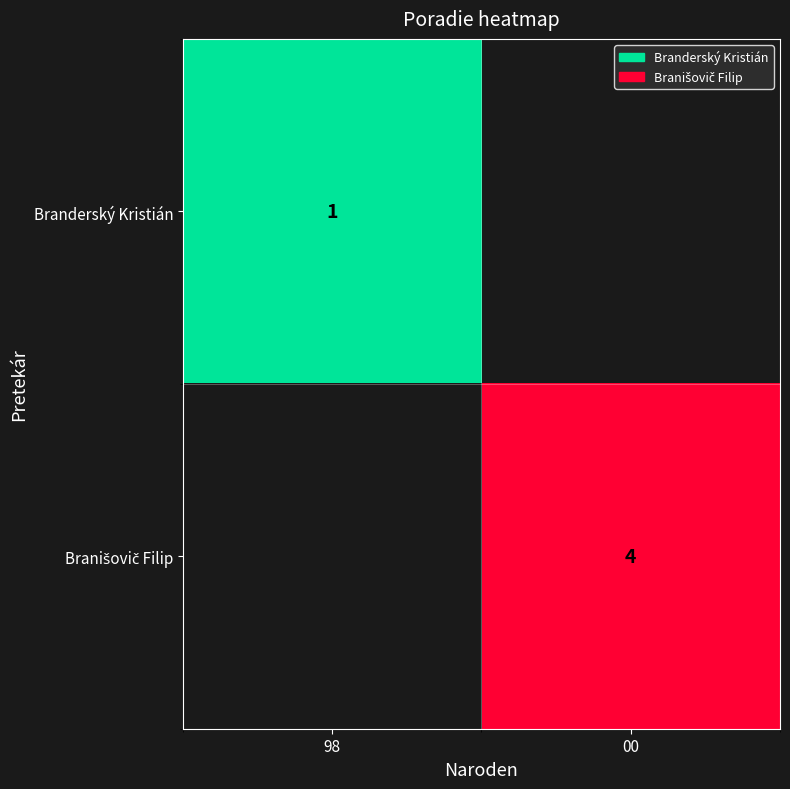

True or false: Branderský Kristián has a value of 1 at 98.

True